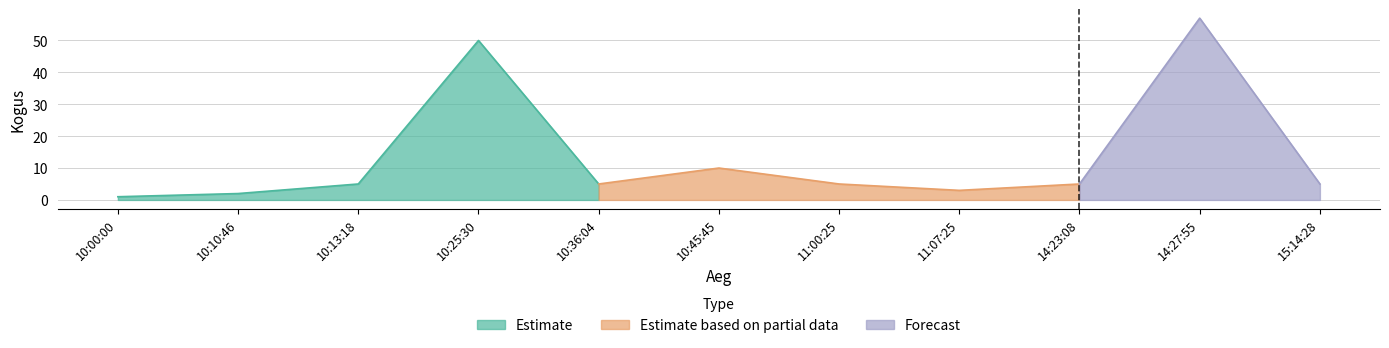

Does the chart have visible grid lines?

Yes